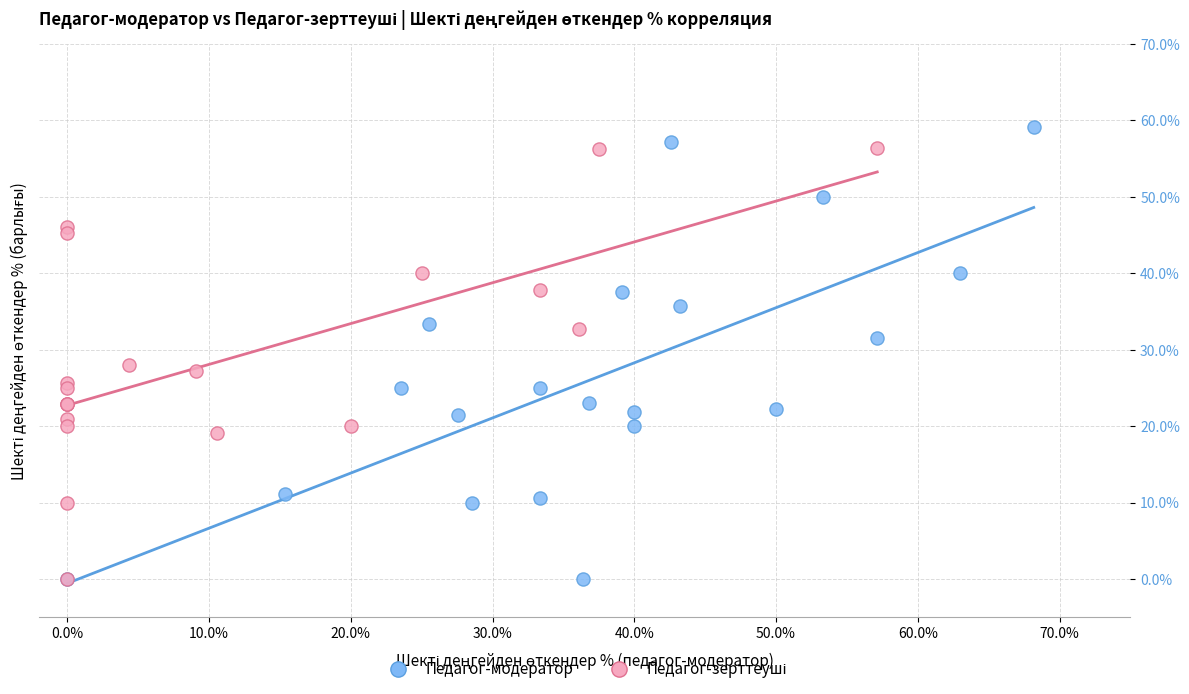

Which series reaches the maximum Y coordinate?

Педагог-модератор